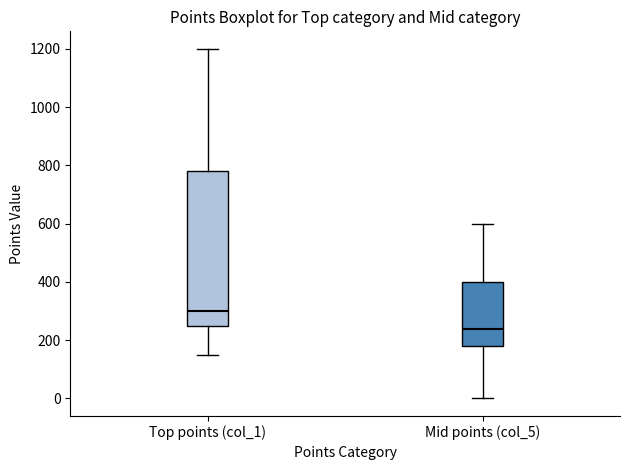

Where is the upper edge of the box for Mid points (col_5) on the y-axis? The values are not printed on the chart, so give them approximately, as read against the axis.

400